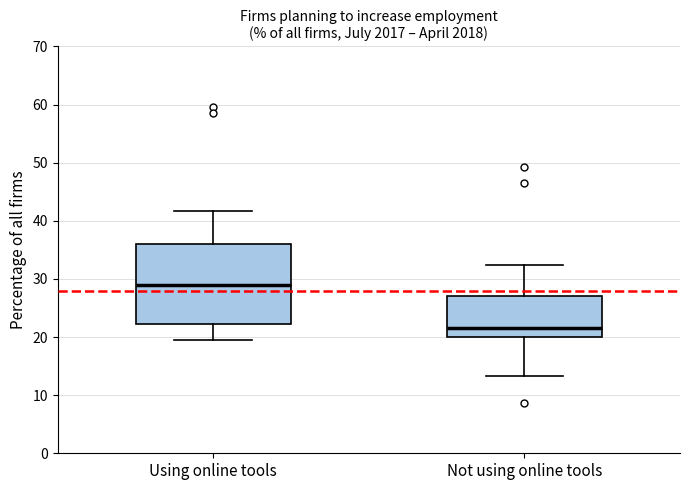

Which box has the lowest median line?

Not using online tools